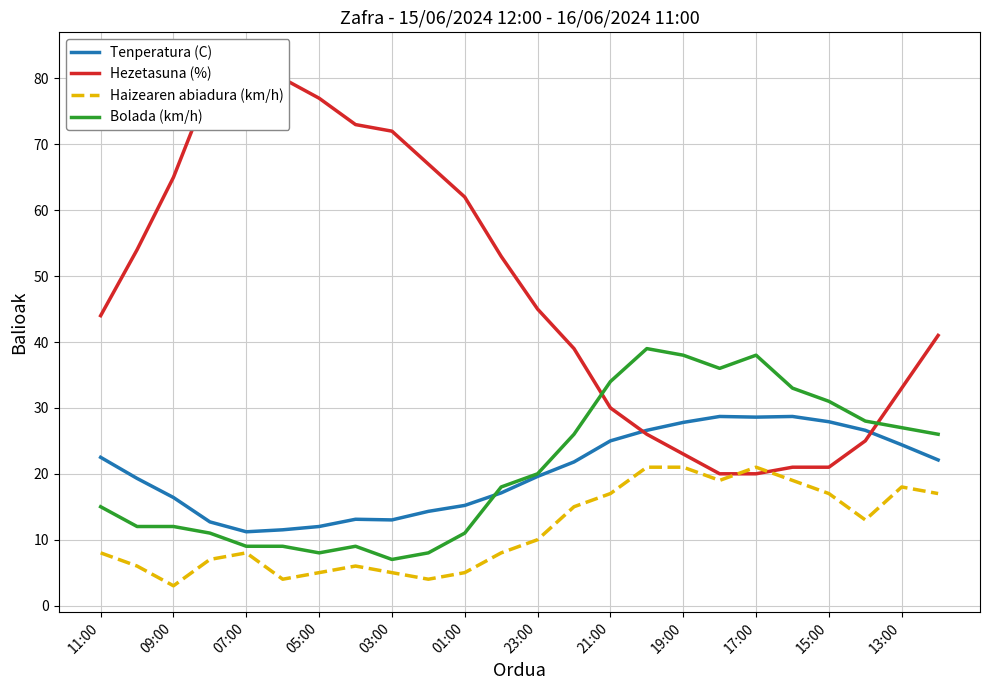

How many values in the Tenperatura (C) series exceed 21?

12